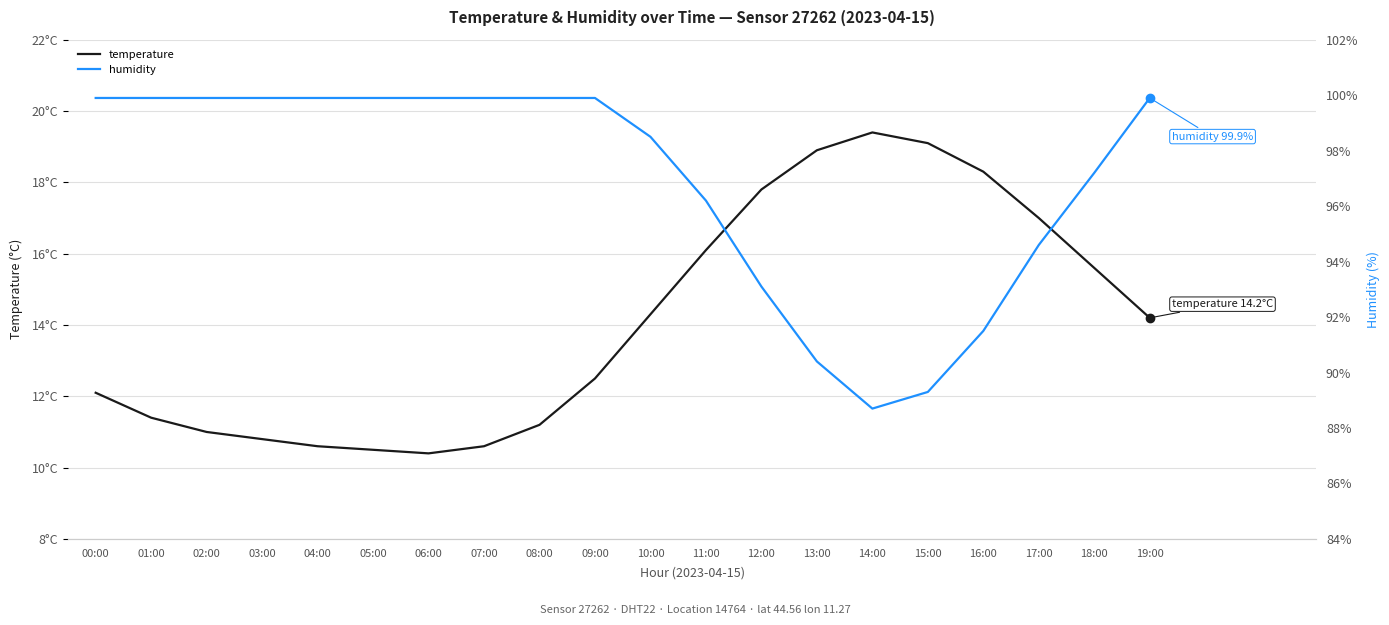

At which label is temperature closest to 14?

19:00